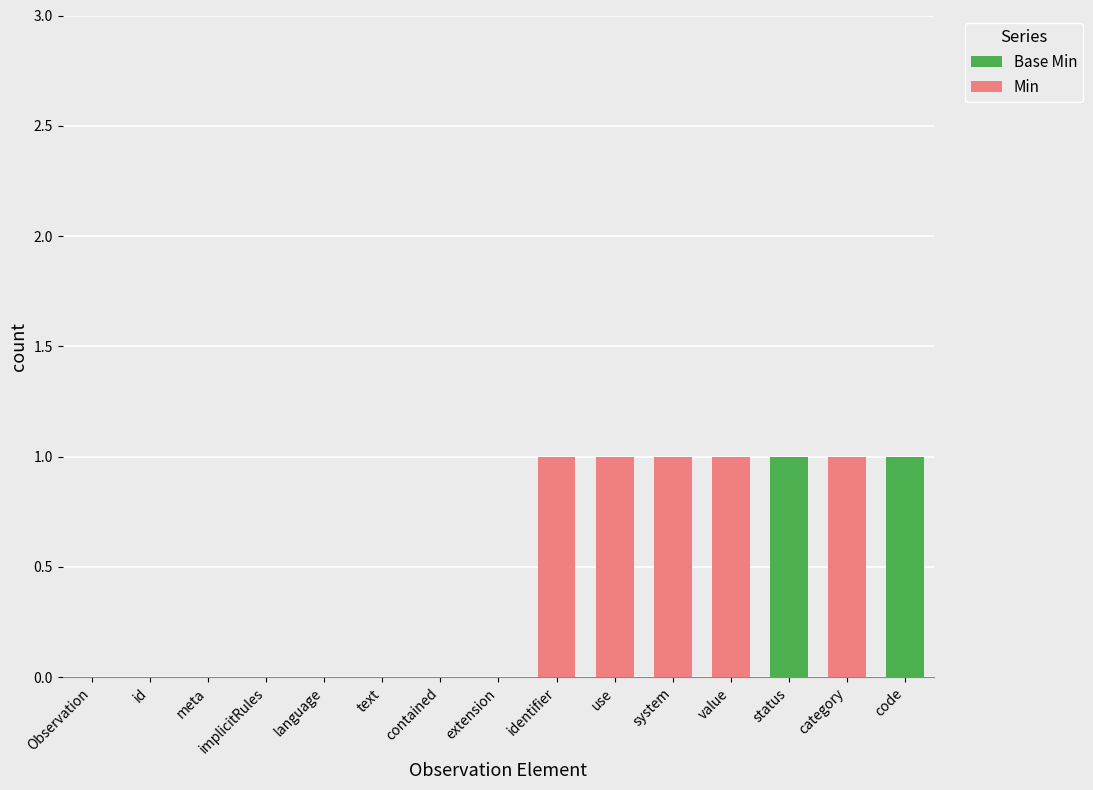

What position from the right is contained?

9